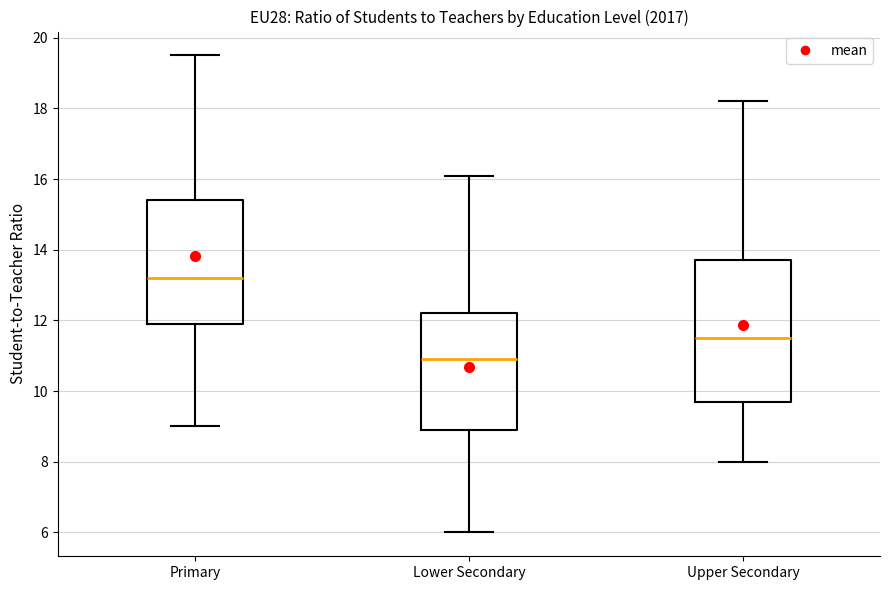

Reading left to right, transcribe this box plot: for each box, give where its median line is, the range the box spans, and where its two whiskers end, as read against the y-axis. The values are not printed on the chart, so give them approximately, as read against the axis.

Primary: median 13.2, box 12.0 to 15.4, whiskers 9.0 to 19.6
Lower Secondary: median 11.0, box 9.0 to 12.2, whiskers 6.0 to 16.2
Upper Secondary: median 11.6, box 9.8 to 13.8, whiskers 8.0 to 18.2